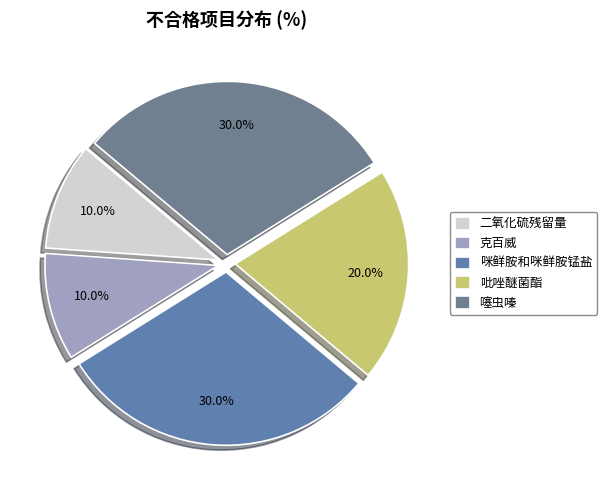

True or false: 二氧化硫残留量 accounts for 10% of the total.

True